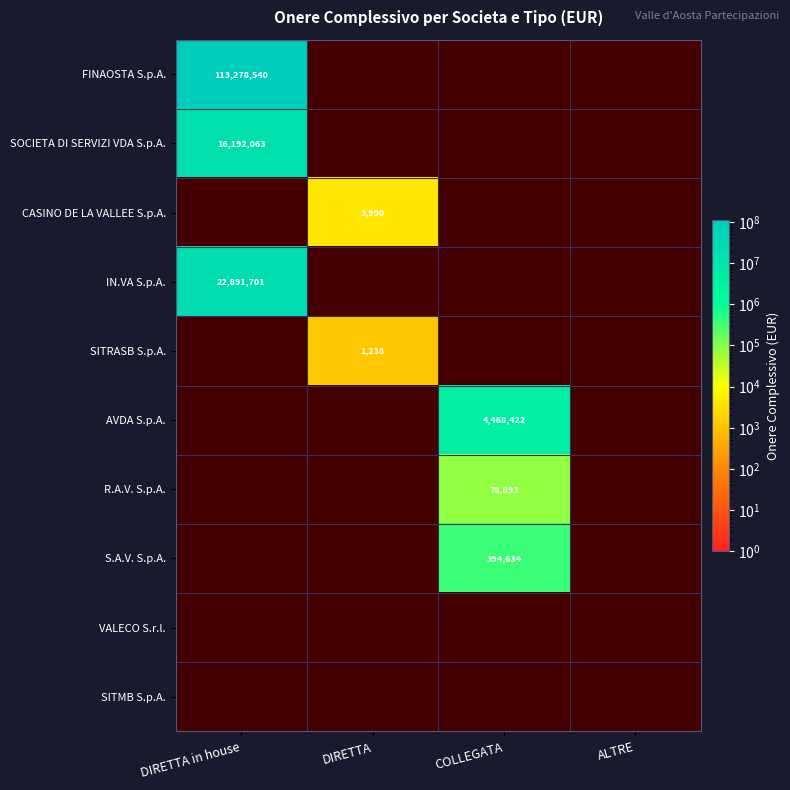

At how many categories does at least one series exceed 79516776?

1